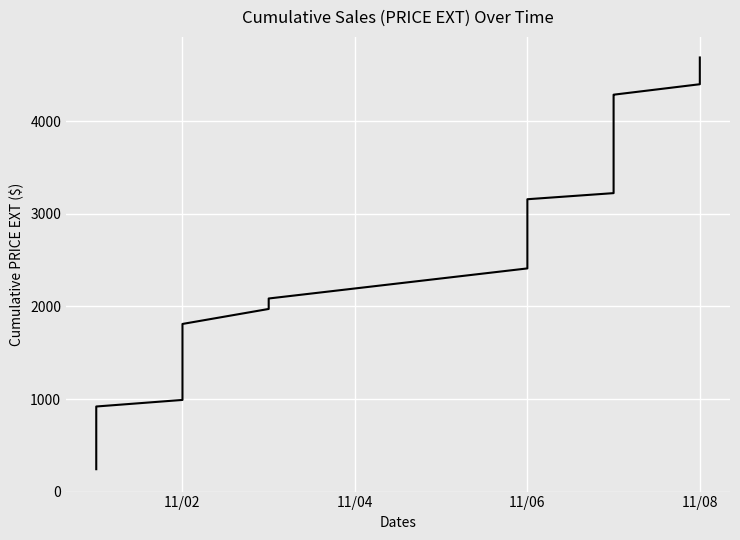

Does the chart display data point markers on the line(s)?

No